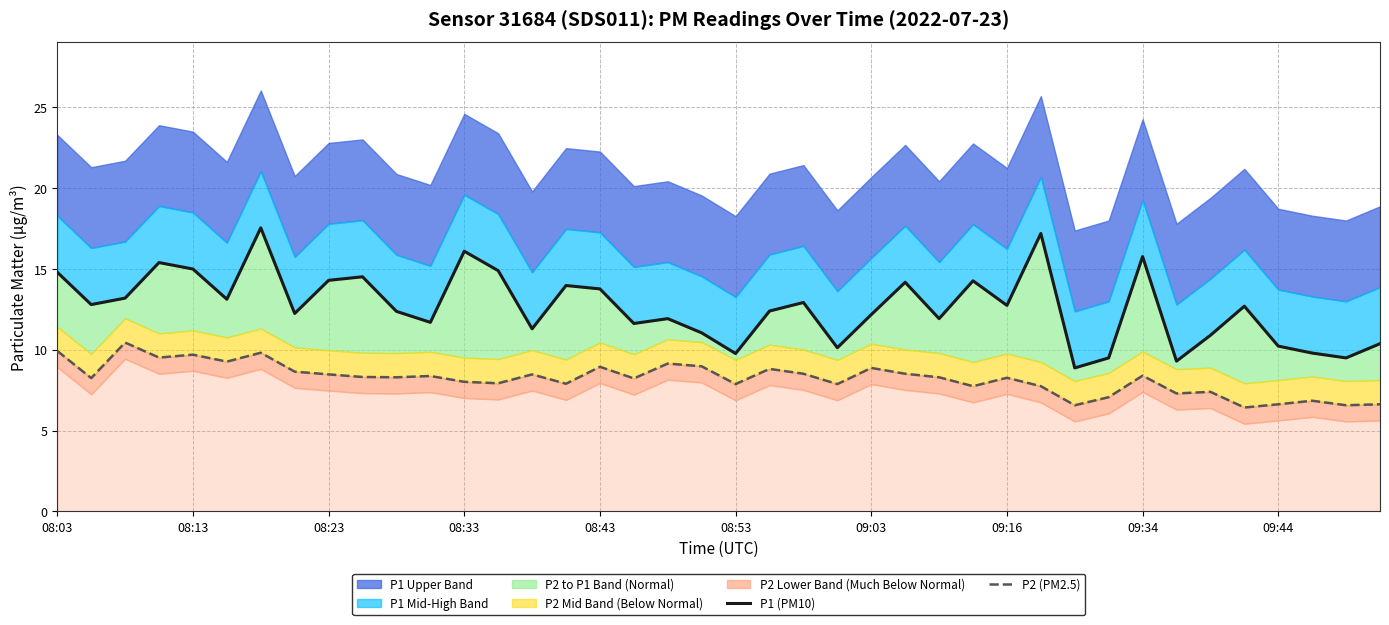

Which series has the largest total across all categories?

P1 (PM10)